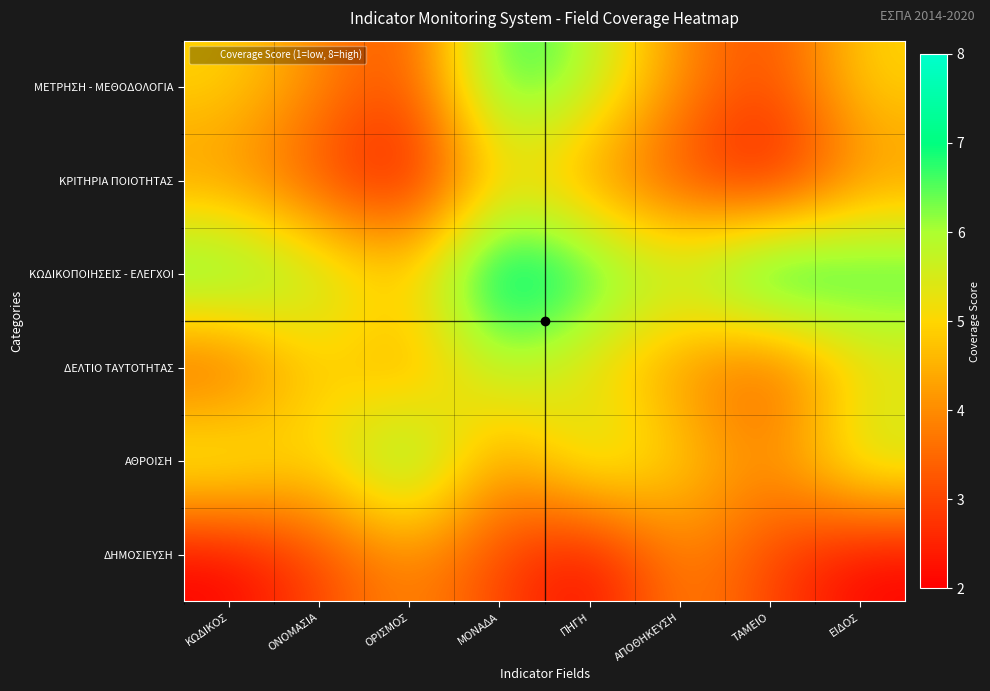

At which category does the chart reach its minimum across all series?

ΟΡΙΣΜΟΣ